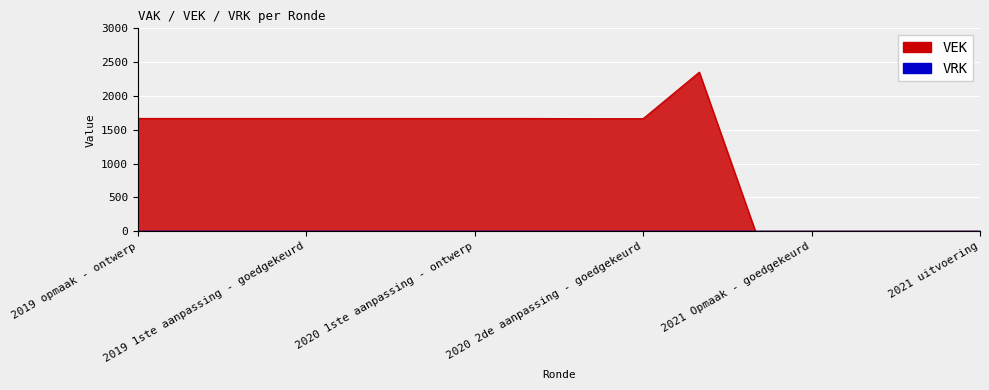

Is it true that the value at 2020 2de aanpassing - goedgekeurd is 681?

False